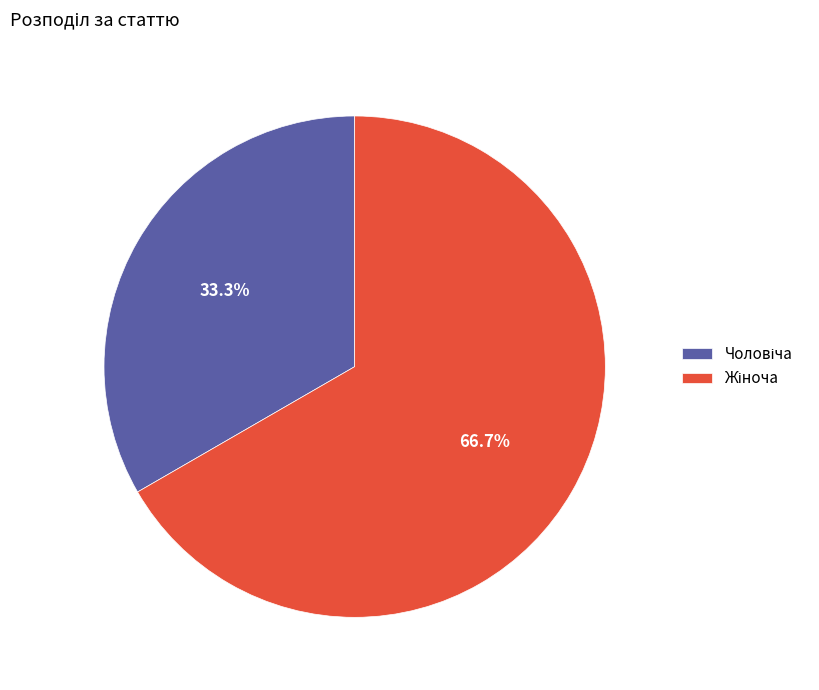

Is there any slice that represents more than half of the pie?

Yes